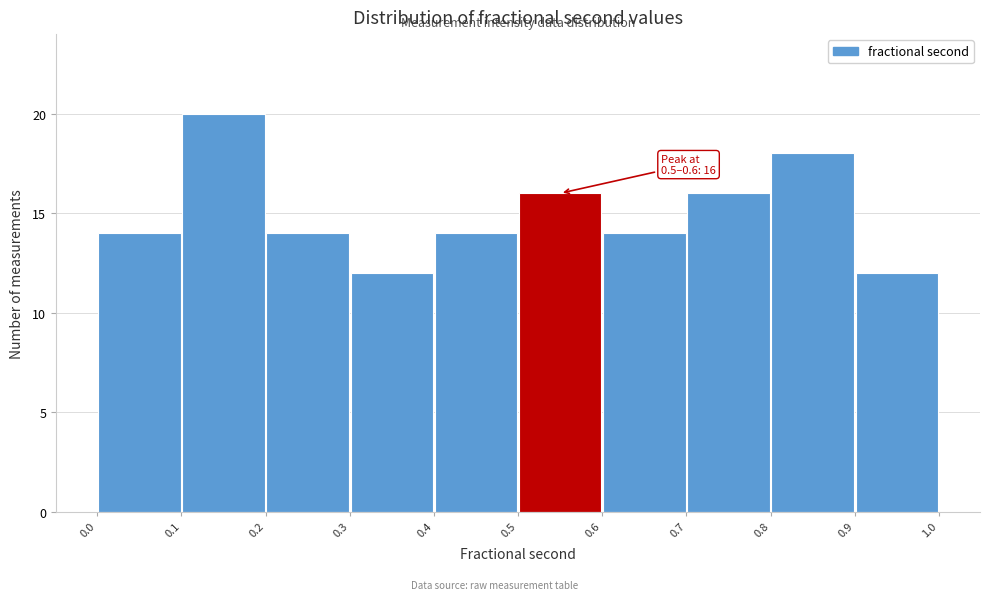

Over which range of the x-axis is the bar tallest?

0.1 to 0.2